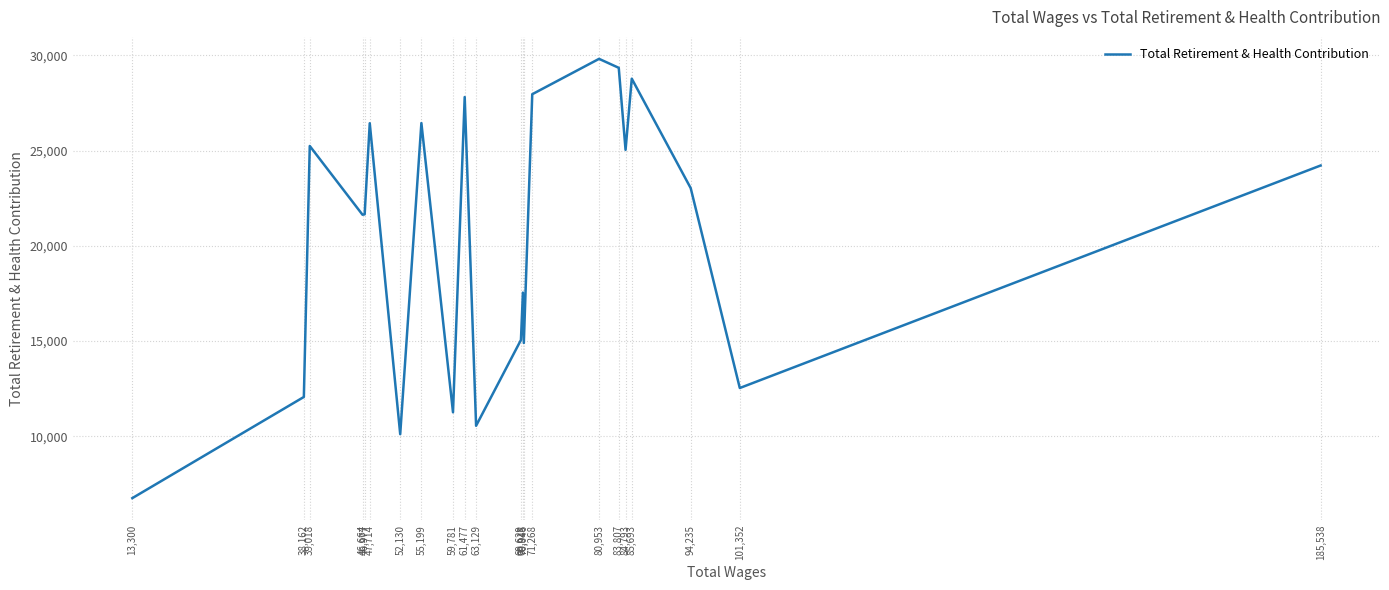

What value does the data have at 71,268, to the nearest 100?

28000